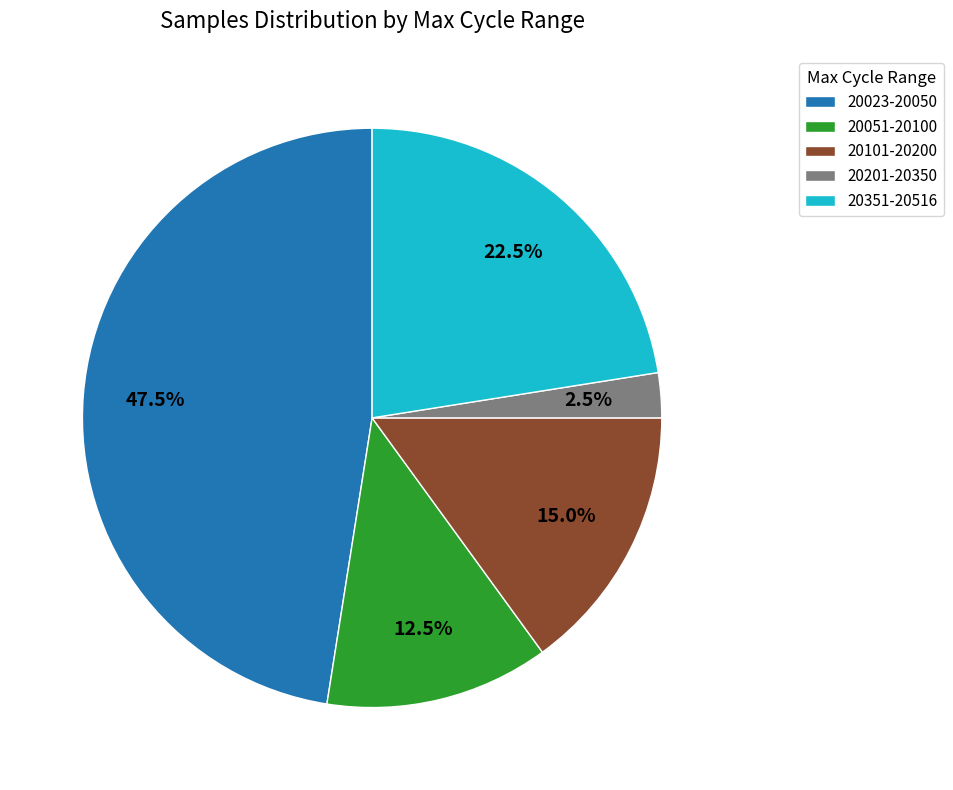

Which category has the biggest portion of the pie?

20023-20050